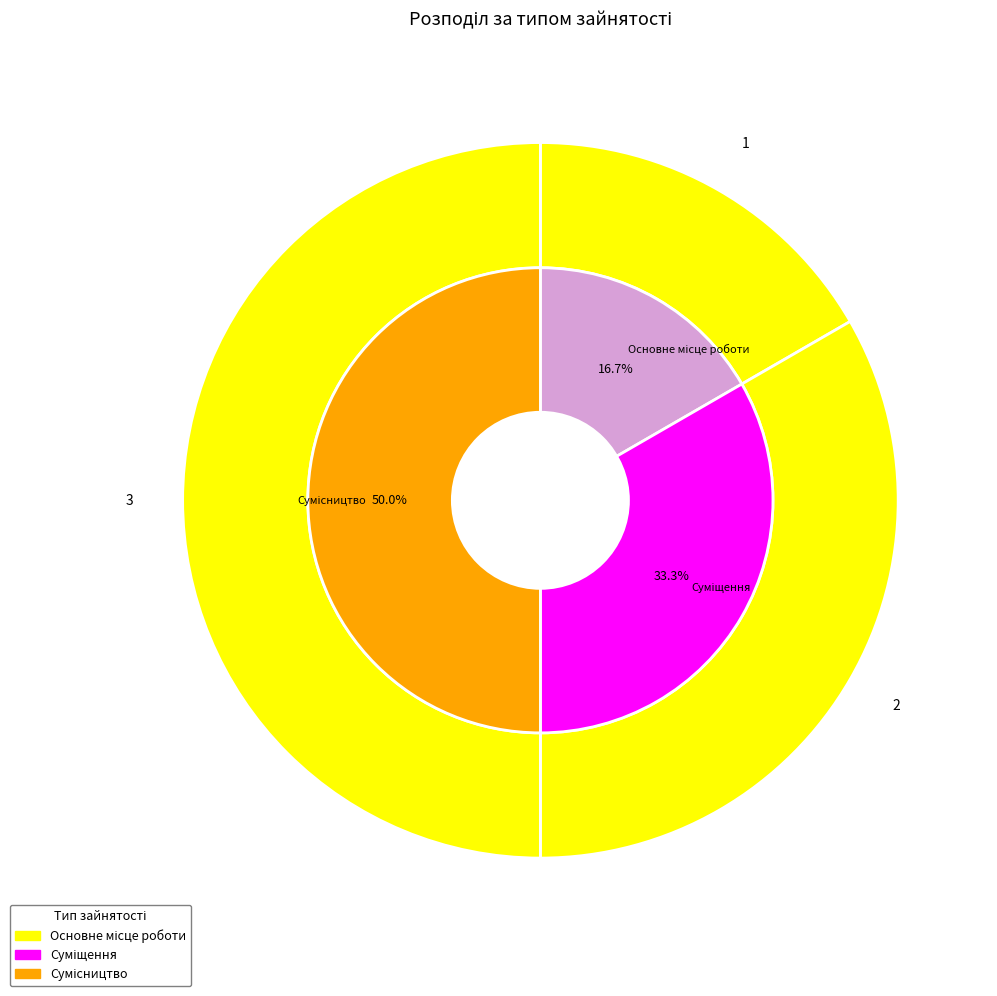

What is the ratio of the value at Основне місце роботи to the value at Сумісництво?

0.3